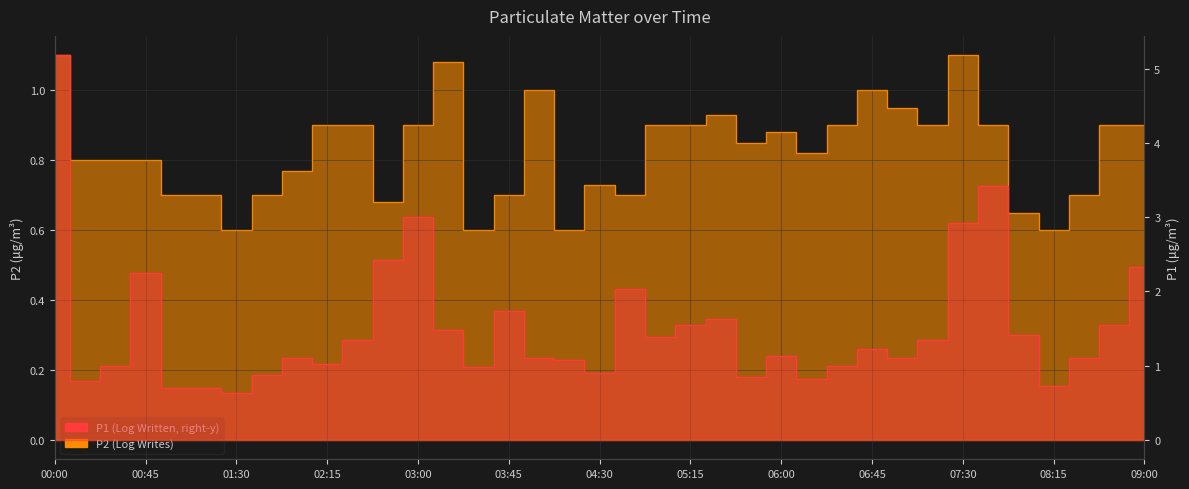

At which category does P1 reach its first local valley?

00:15